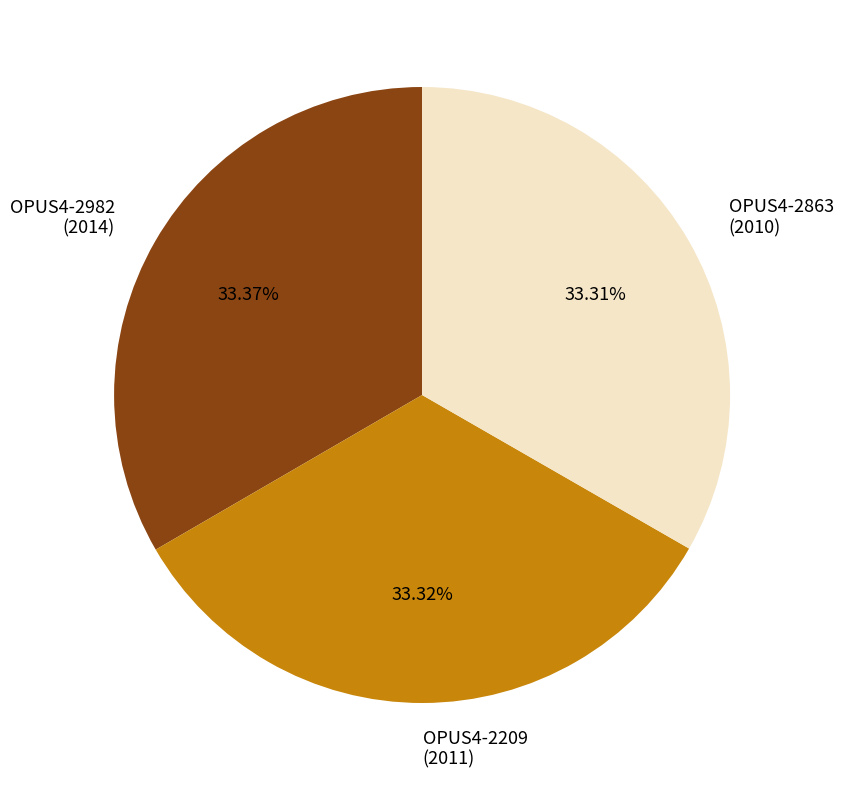

Does any single category account for the majority?

No